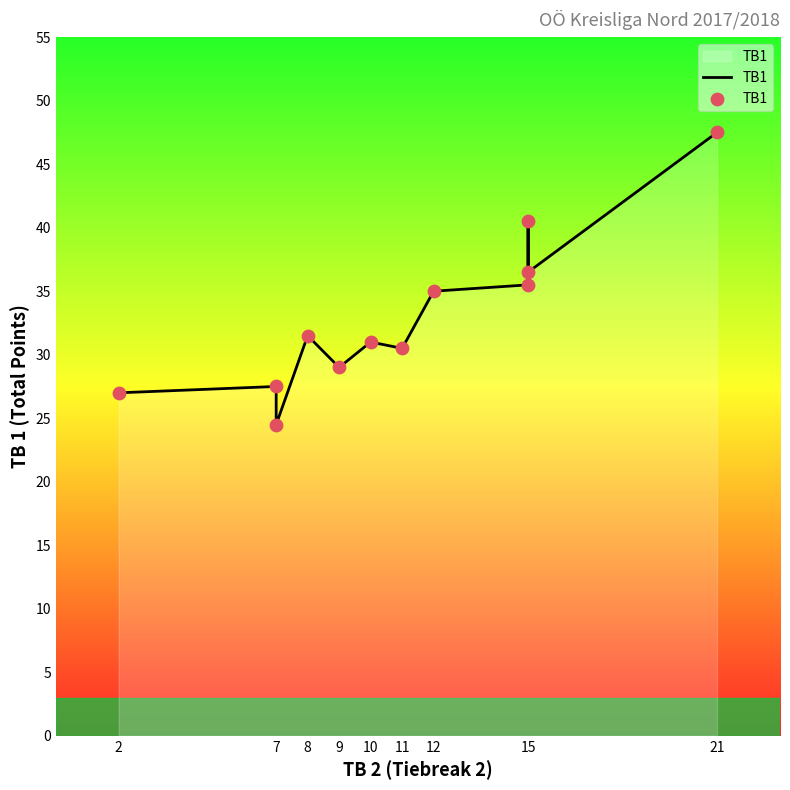

What is the change in value from 11 to 2?

-3.5